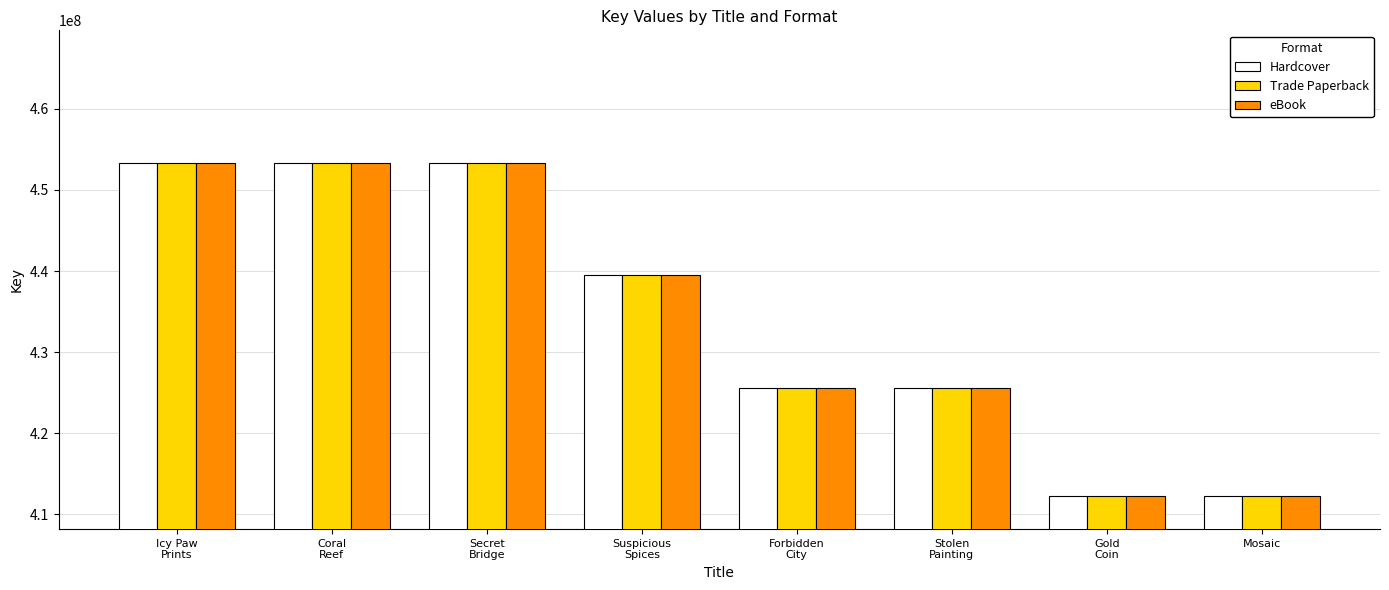

How many values in the Hardcover series are below 439496832?

4